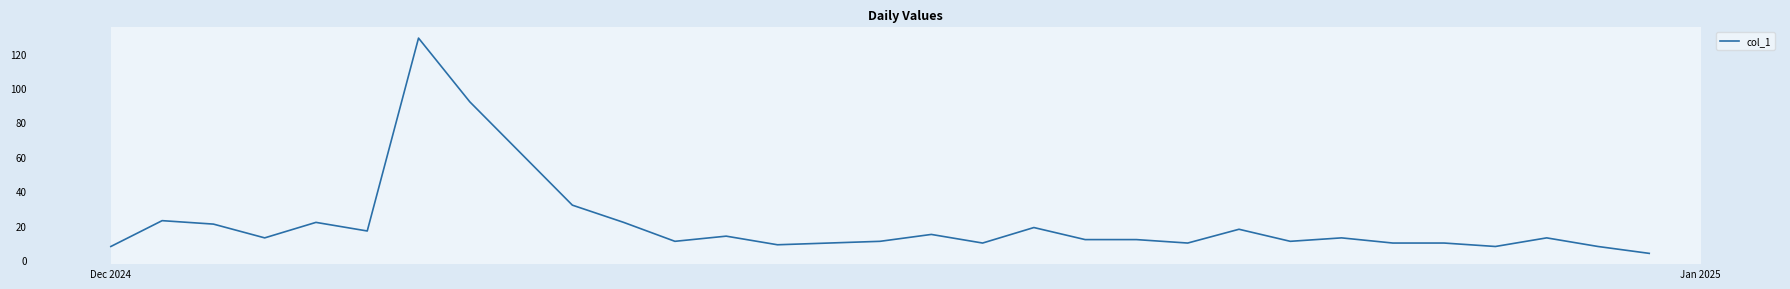

What is the maximum value shown in the chart?

129